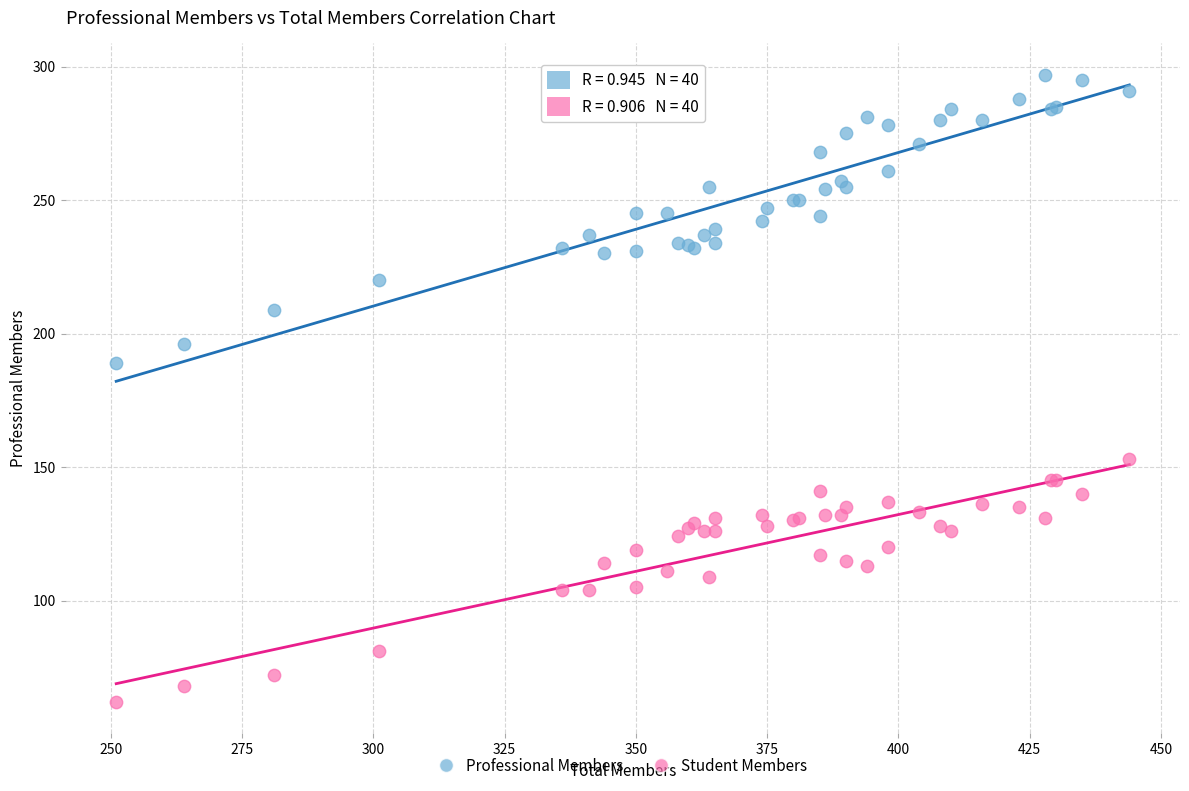

Which series contains the lowest Y value?

Student Members